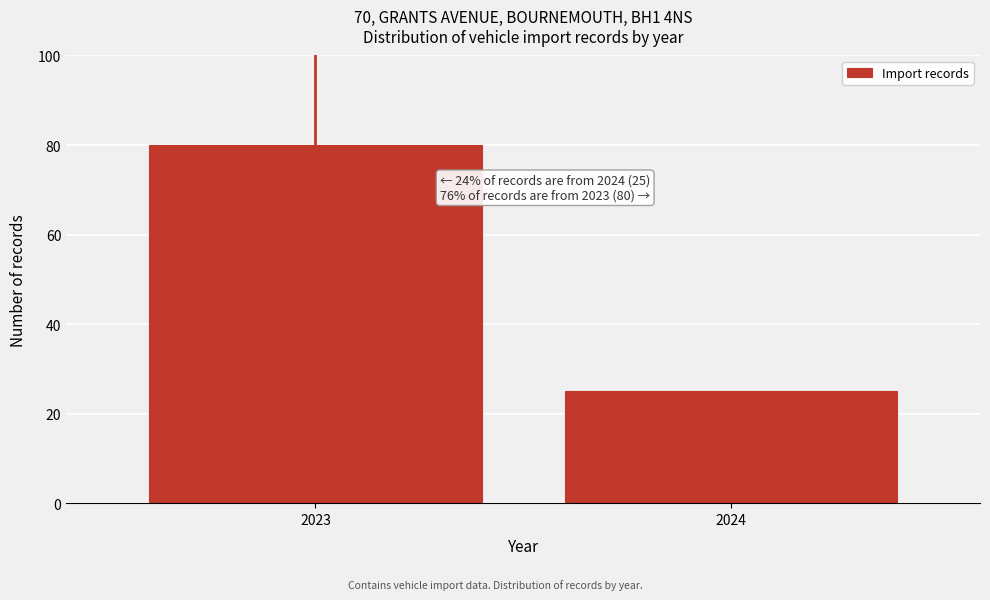

Reading right to left, list all the values displayed in this chart.

2024=25	2023=80